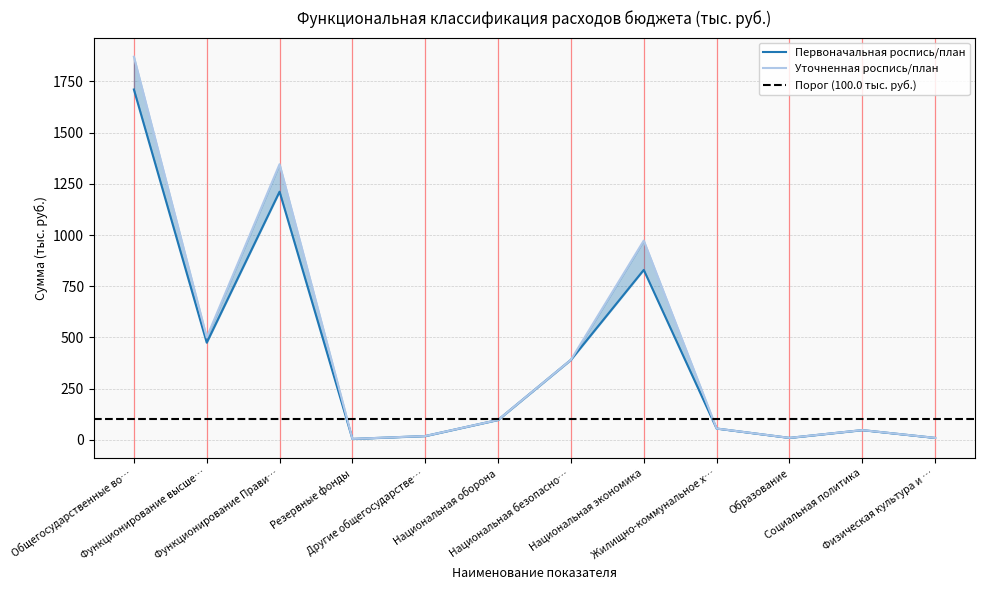

True or false: Первоначальная роспись/план has more than 1 points higher than both neighbors.

True